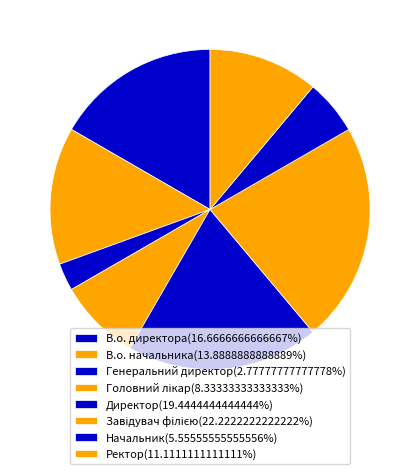

Is there a majority slice in this chart?

No